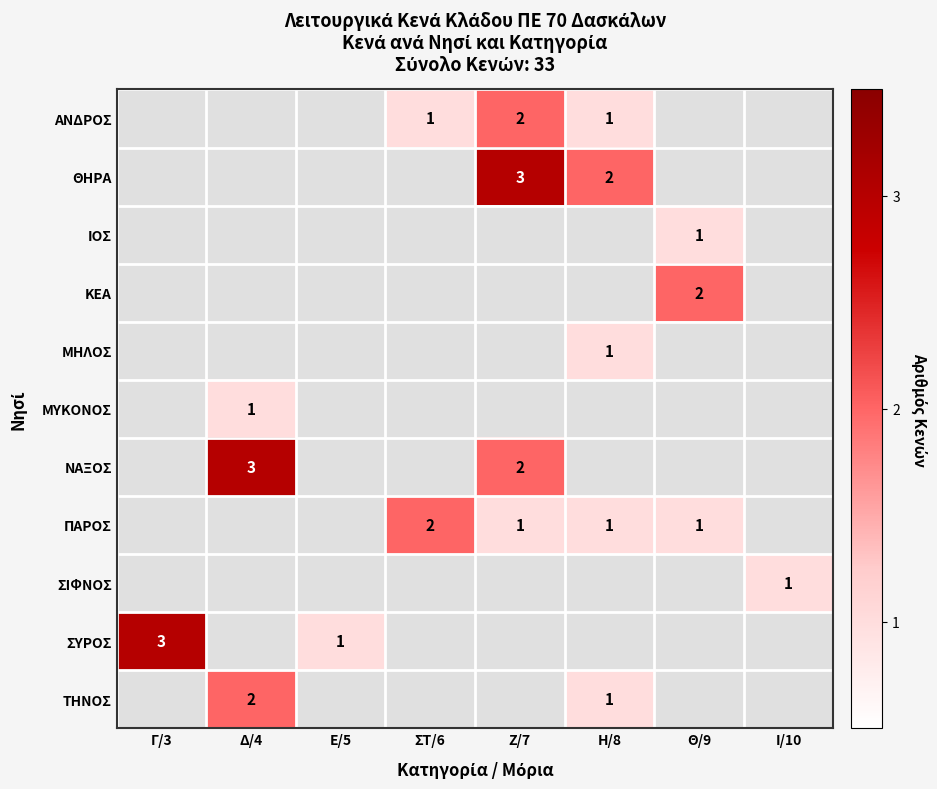

The value of ΣΥΡΟΣ at Ε/5 is 1. True or false?

True